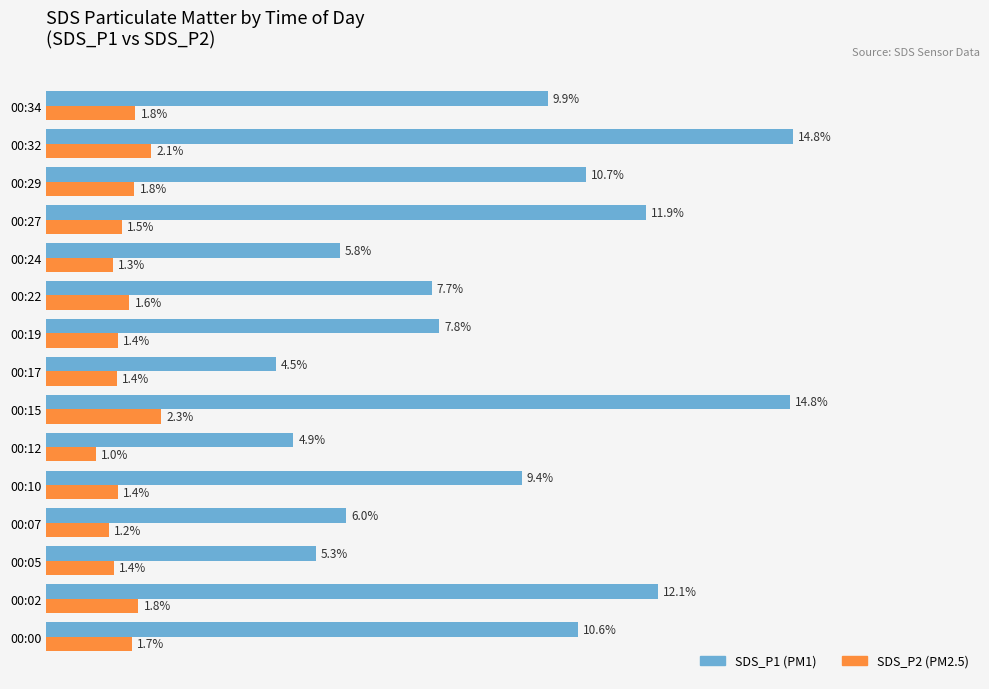

Is the value of SDS_P1 (PM1) at 00:02 greater than the value of SDS_P2 (PM2.5) at 00:22?

Yes